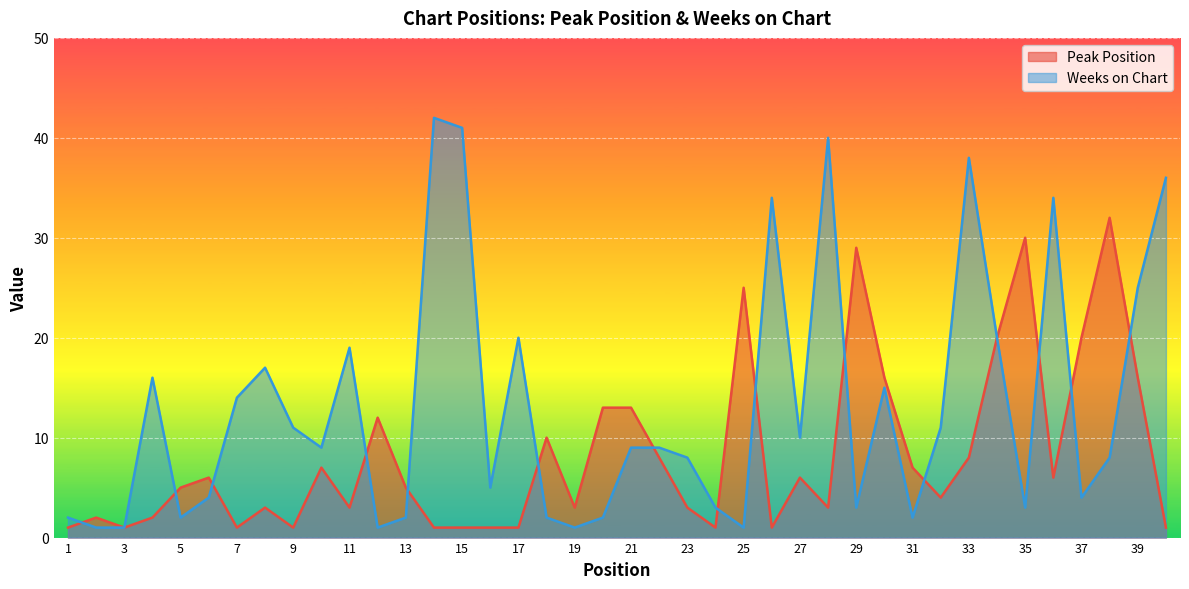

Reading left to right, extract all data points from this chart.

Peak Position: 1	2	1	2	5	6	1	3	1	7	3	12	5	1	1	1	1	10	3	13	13	8	3	1	25	1	6	3	29	16	7	4	8	20	30	6	20	32	16	1
Weeks on Chart: 2	1	1	16	2	4	14	17	11	9	19	1	2	42	41	5	20	2	1	2	9	9	8	3	1	34	10	40	3	15	2	11	38	20	3	34	4	8	25	36